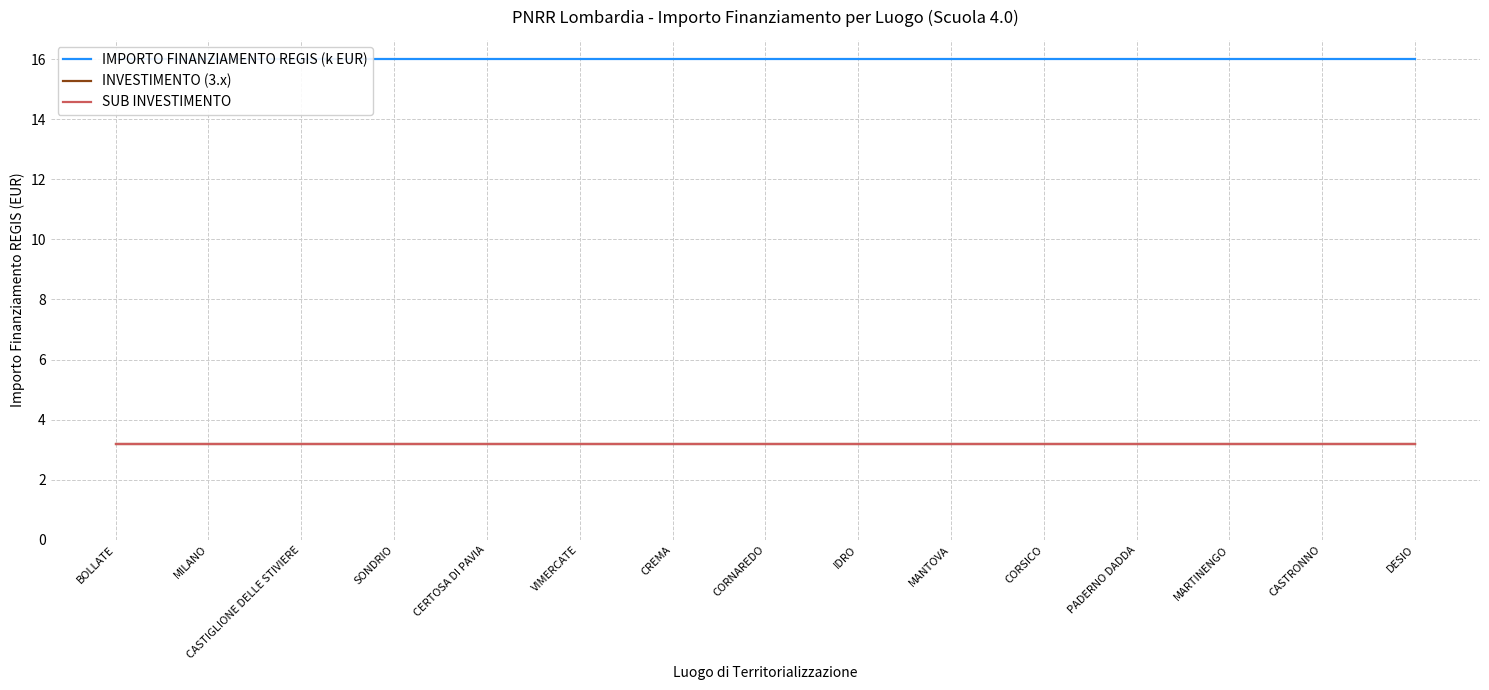

What is the maximum value shown in the chart?

16.0